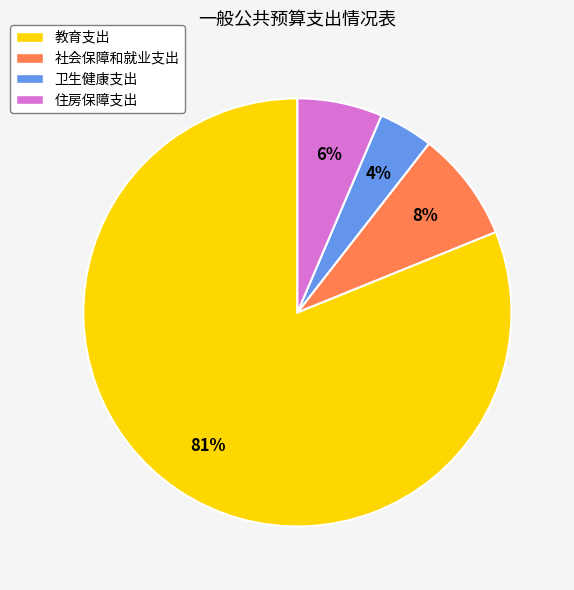

How many segments does this pie chart have?

4